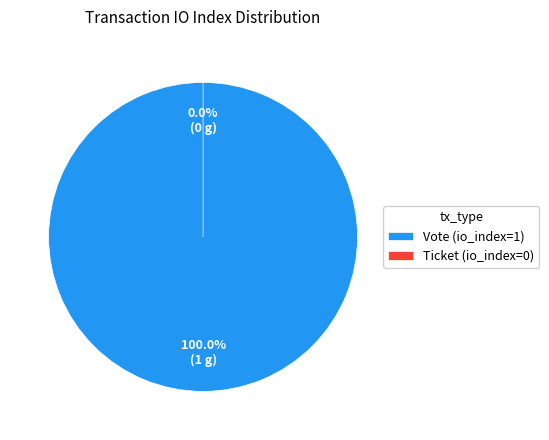

How many slices are in this pie chart?

2